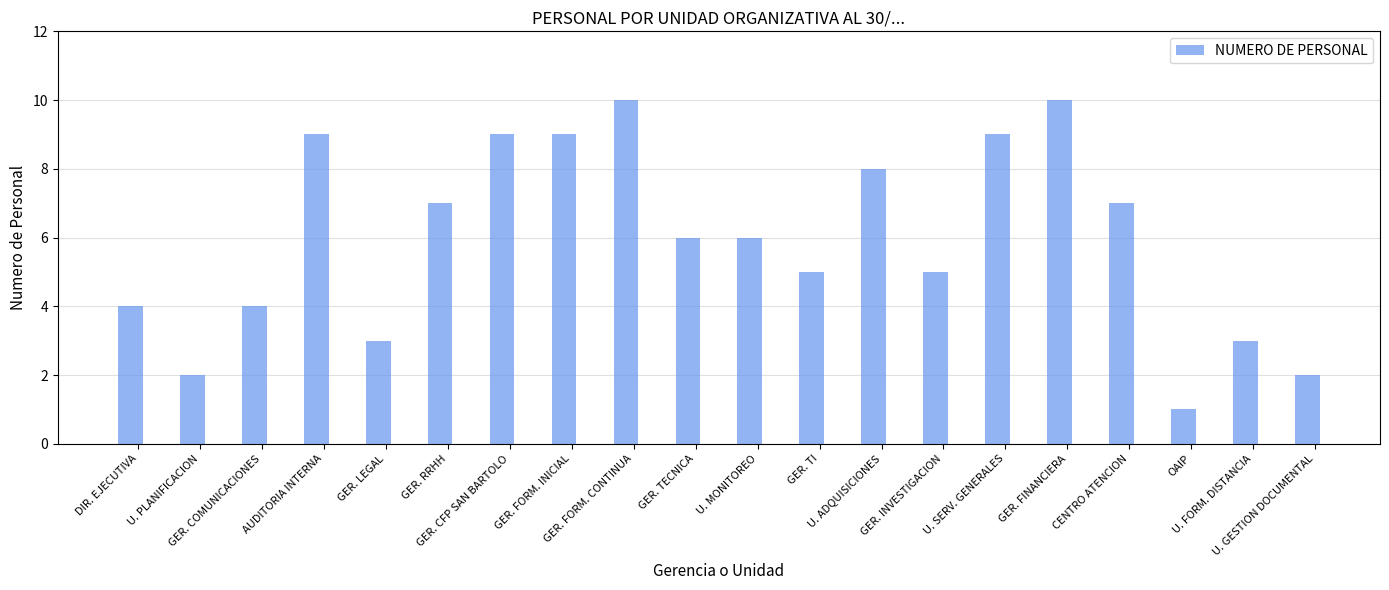

What is the label of the 8th bar from the right?

U. ADQUISICIONES